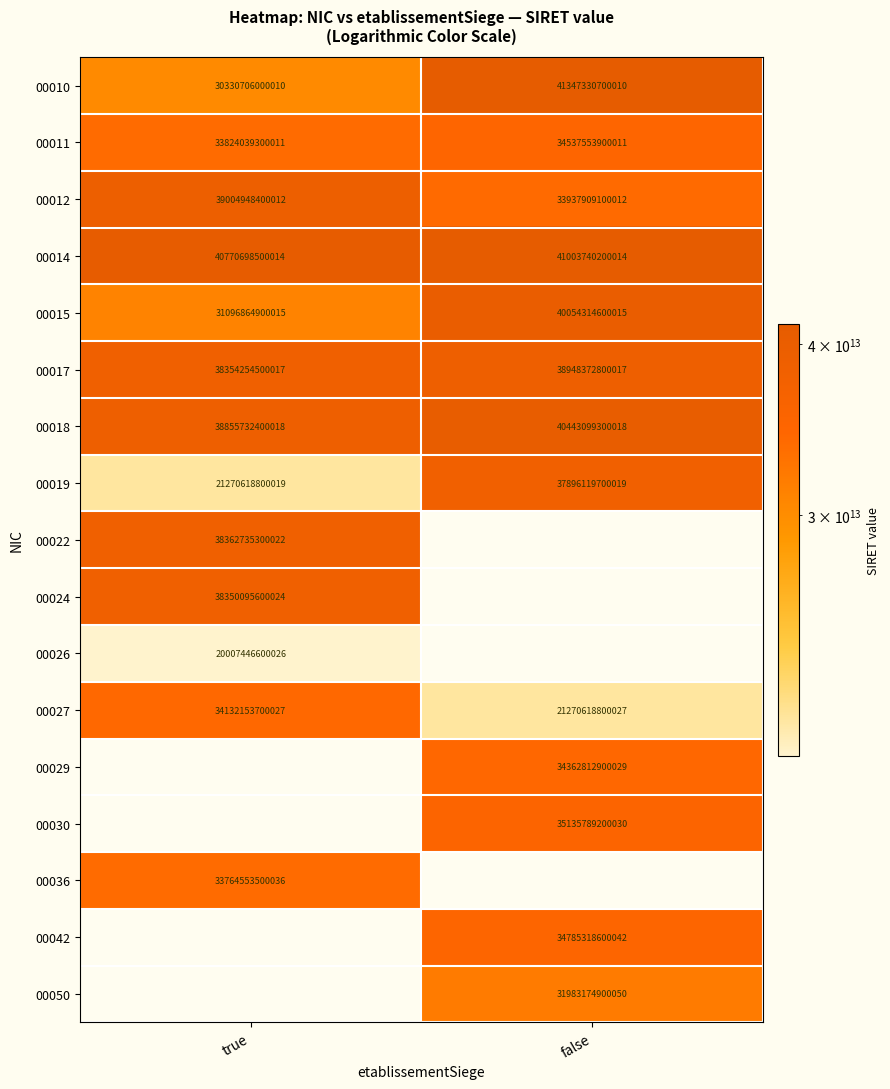

The value of 00011 at true is 33824039300011. True or false?

True